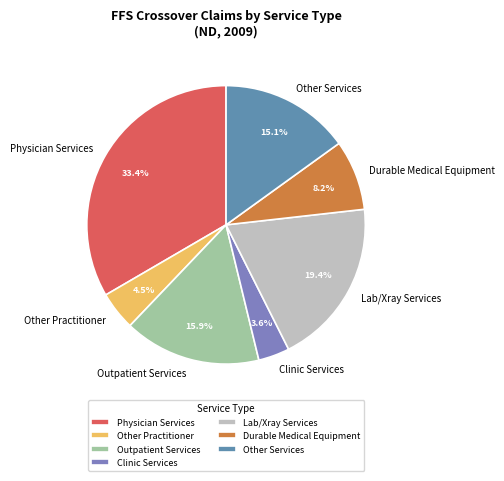

Is the sum of Durable Medical Equipment and Other Practitioner greater than half?

No